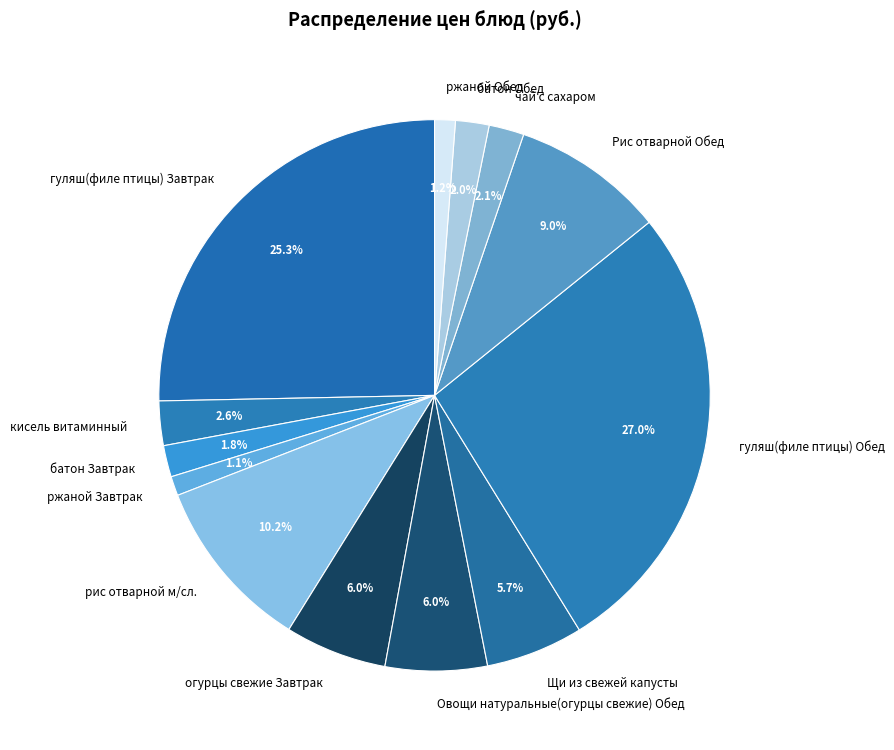

Does any single category account for the majority?

No